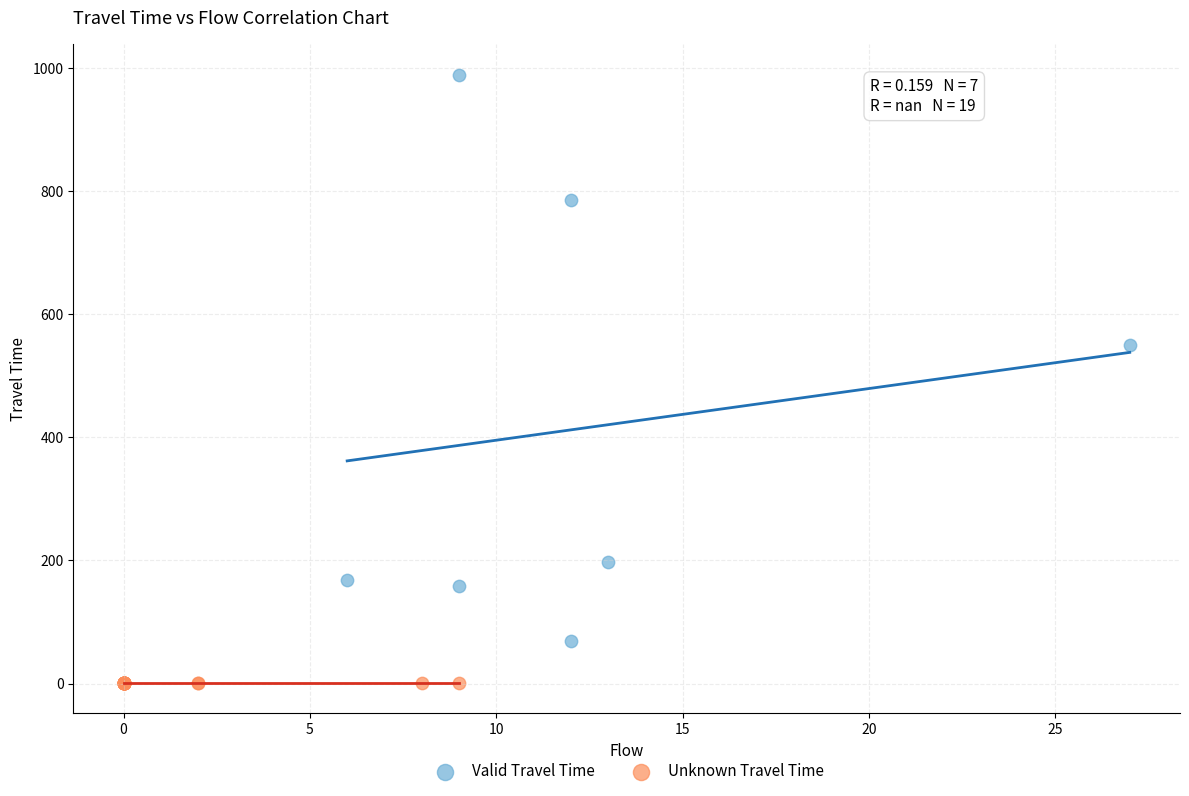

Which series contains the lowest Y value?

Unknown Travel Time